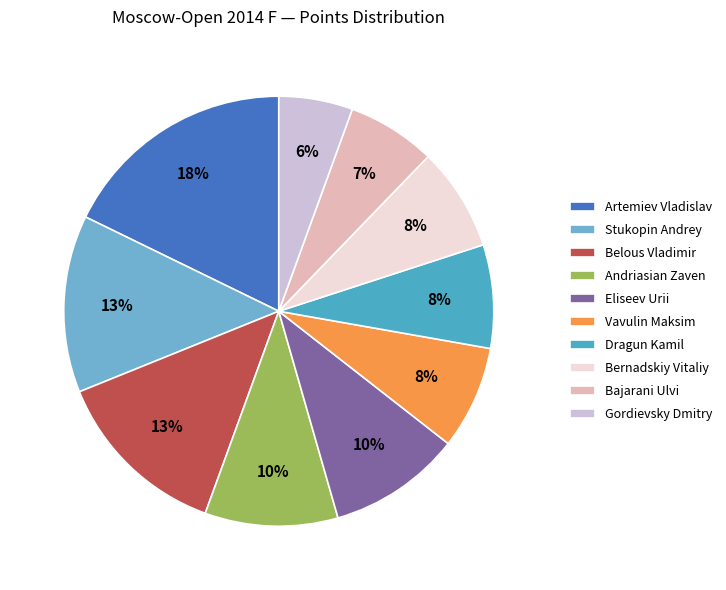

Between Bajarani Ulvi and Dragun Kamil, which is larger?

Dragun Kamil